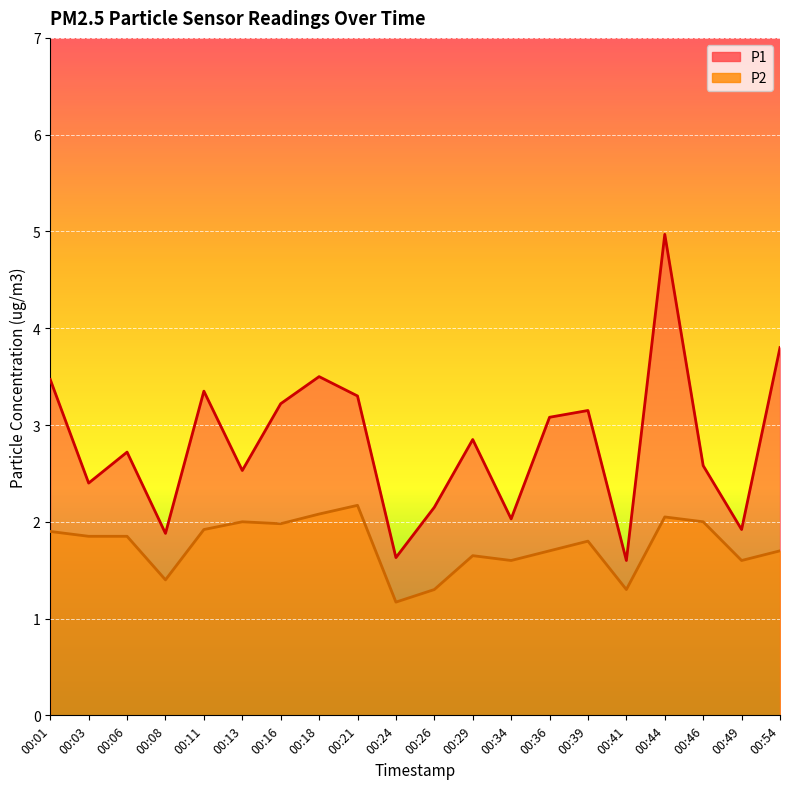

How many distinct data groups are displayed?

2